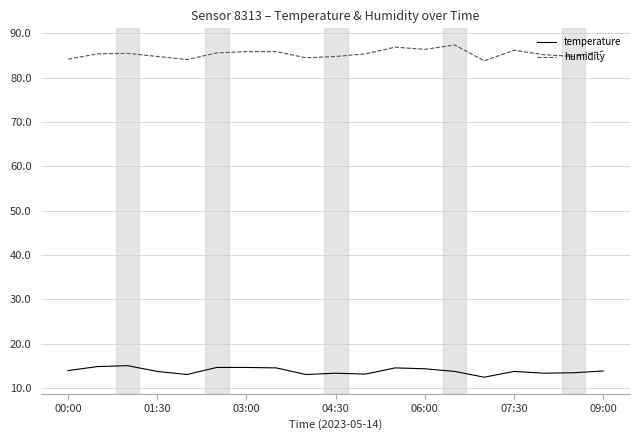

Rank the series by their maximum value, from lowest to highest.

temperature, humidity